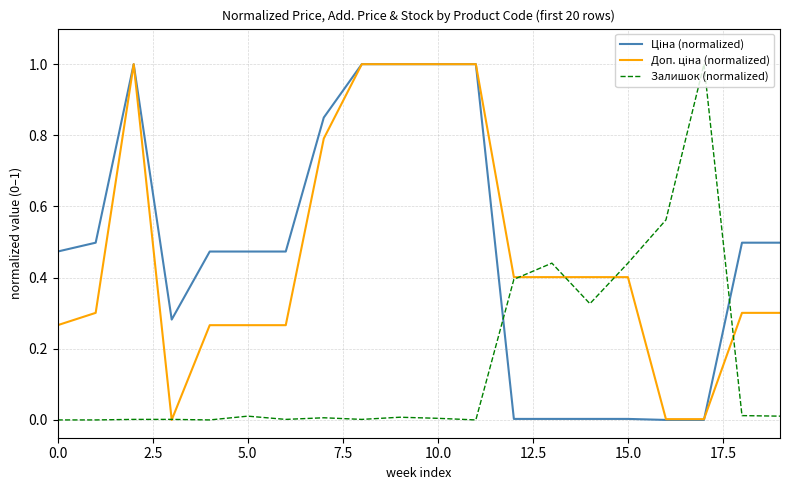

List the series in order of their peak value, lowest first.

Ціна (normalized), Доп. ціна (normalized), Залишок (normalized)